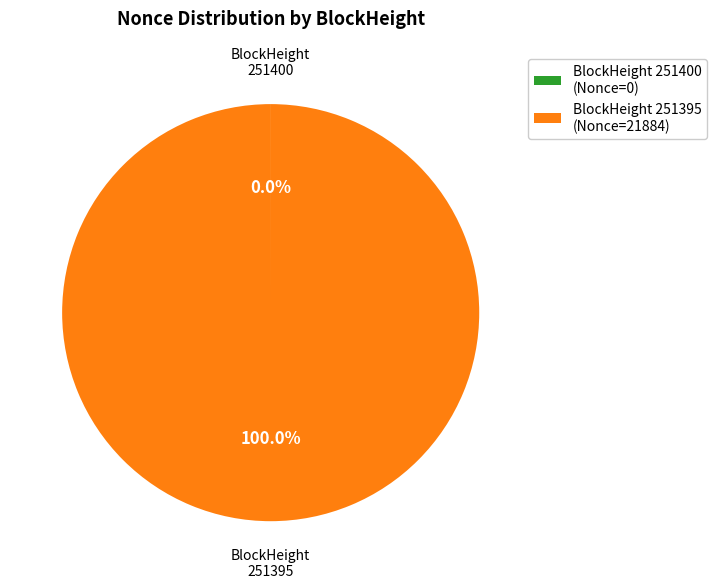

Which category has the biggest portion of the pie?

BlockHeight 251395 (Nonce=21884)